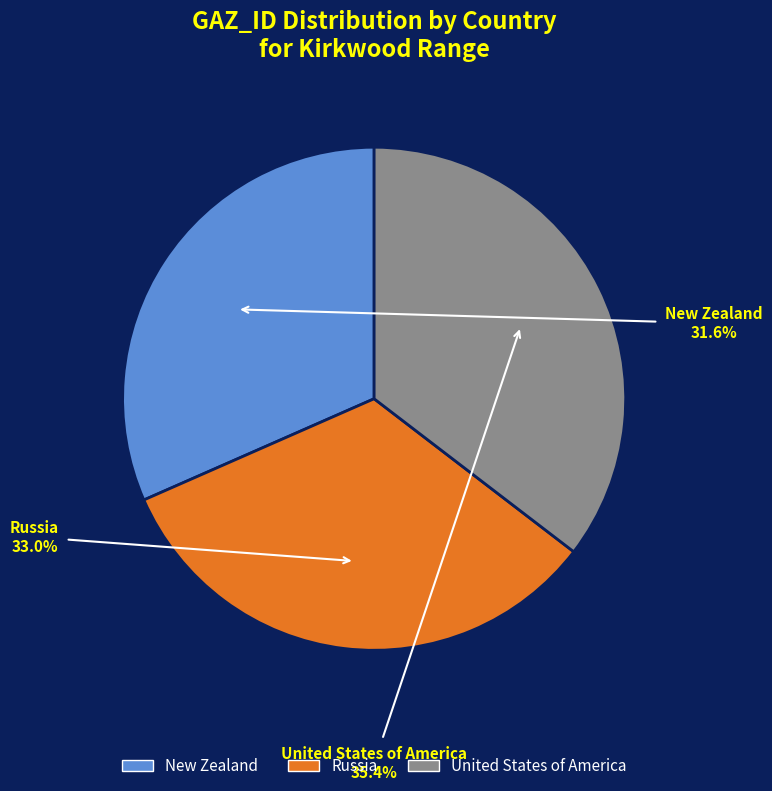

To the nearest percent, what is the average slice percentage?

33%